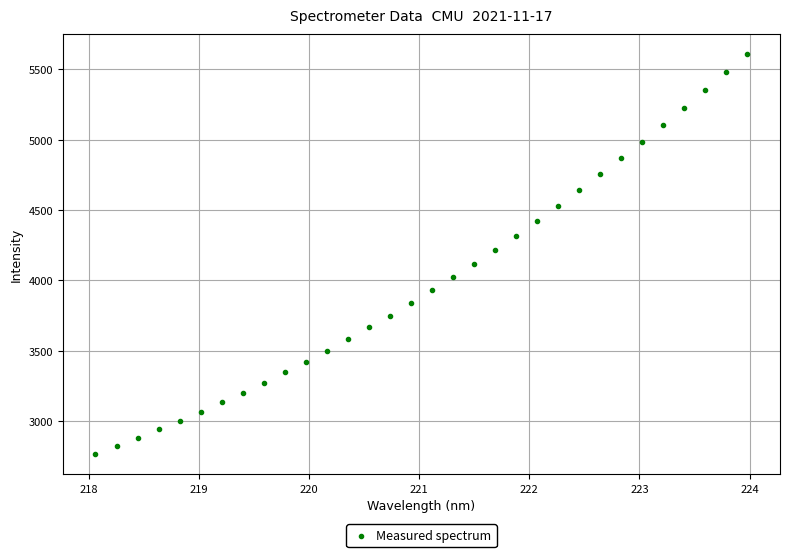

What is the range of Y values (max minus min)?

2843.0